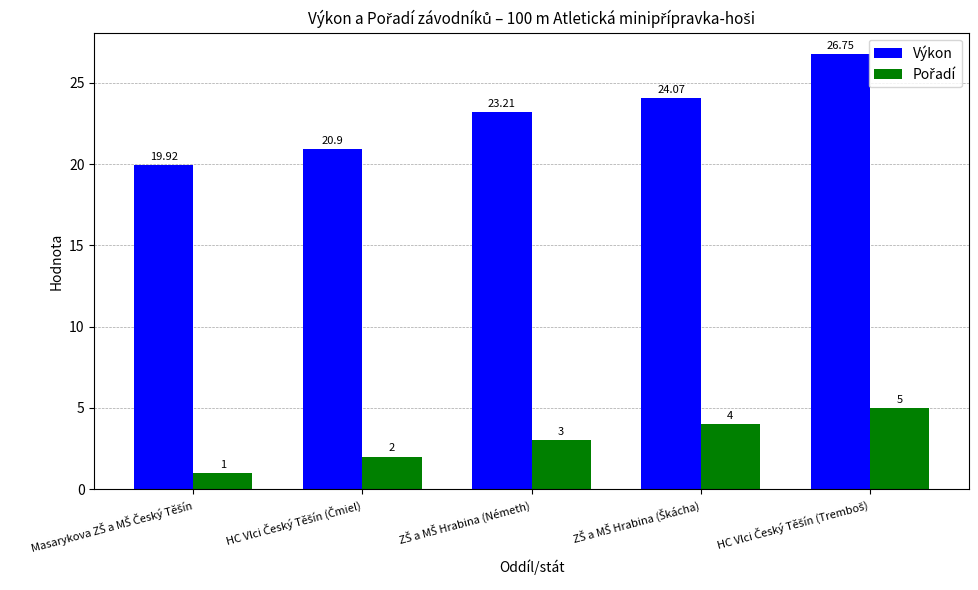

Which series has the largest range (max minus min)?

Výkon